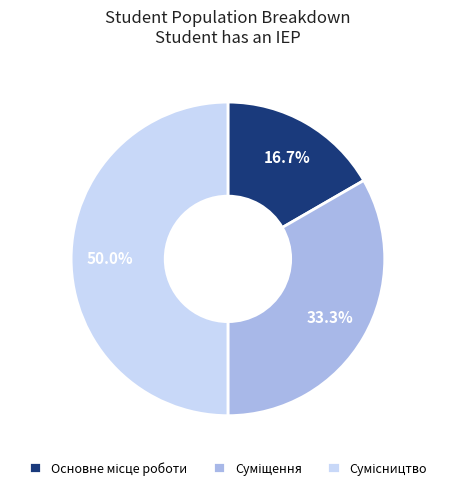

How many segments does this pie chart have?

3